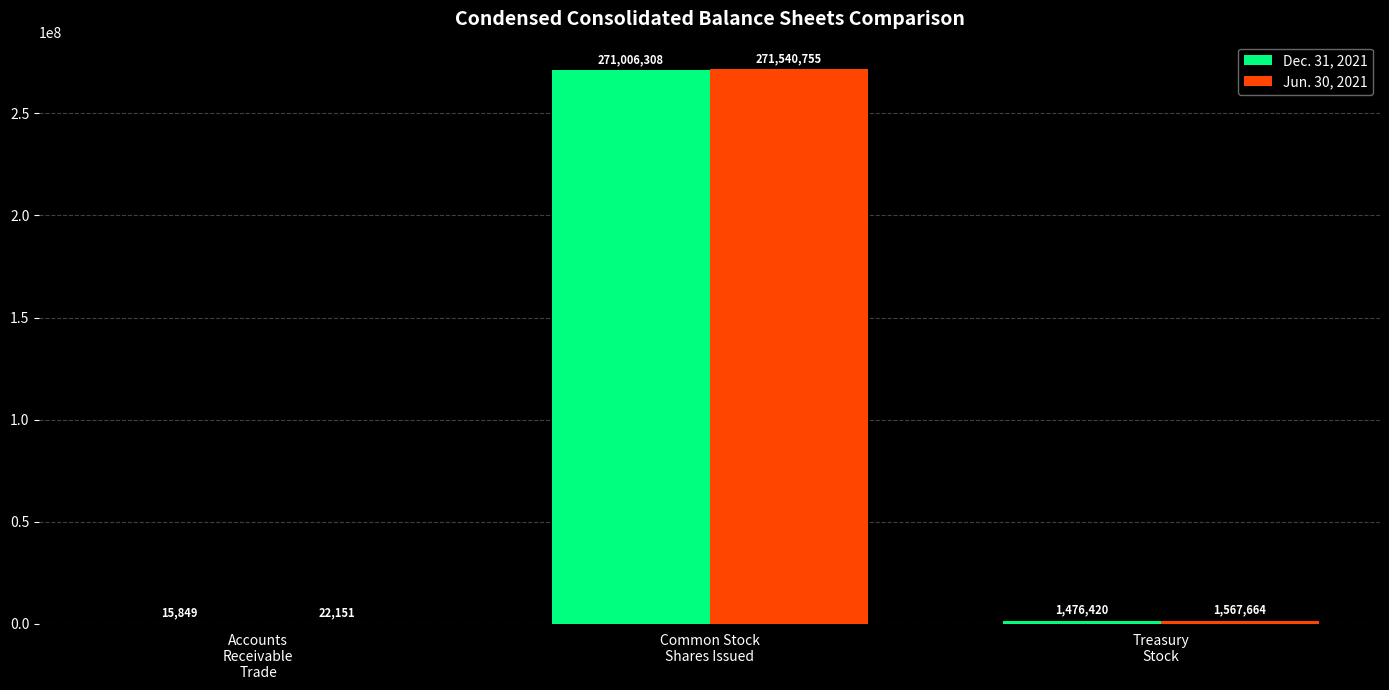

Which series has the largest total across all categories?

Jun. 30, 2021